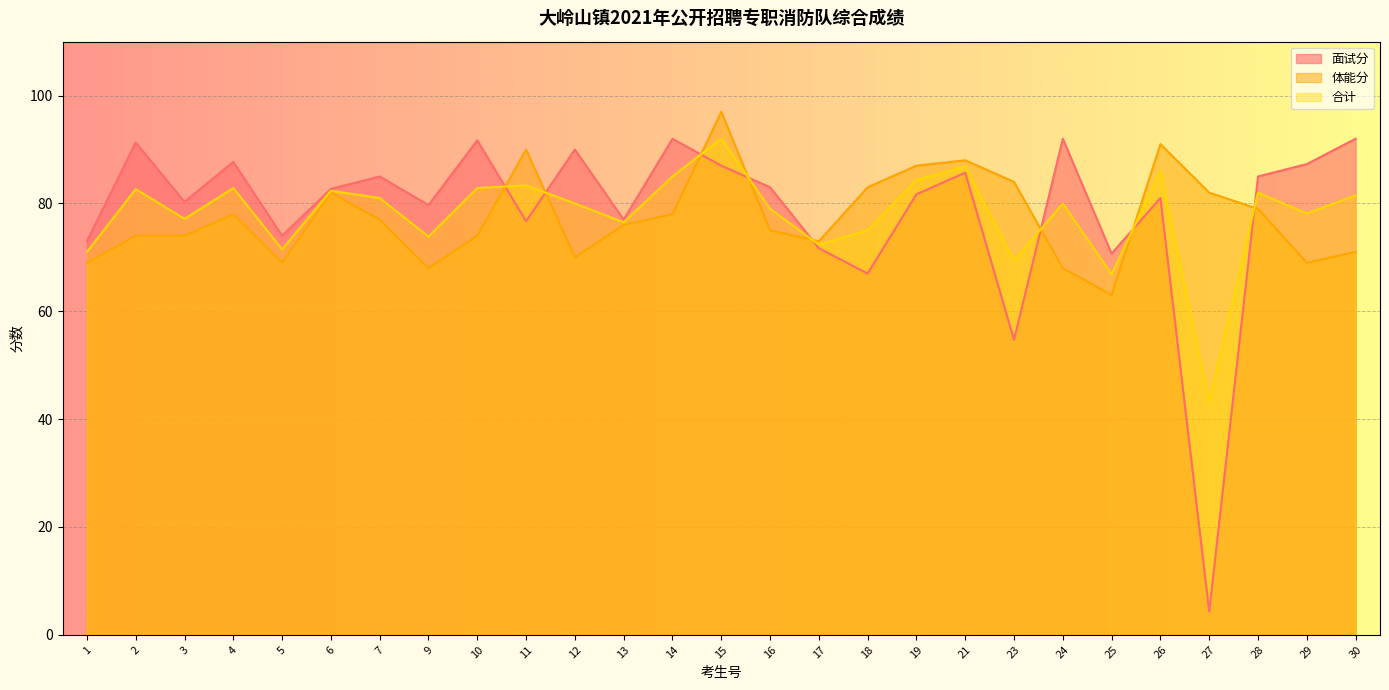

Which label corresponds to the smallest value in the chart?

27